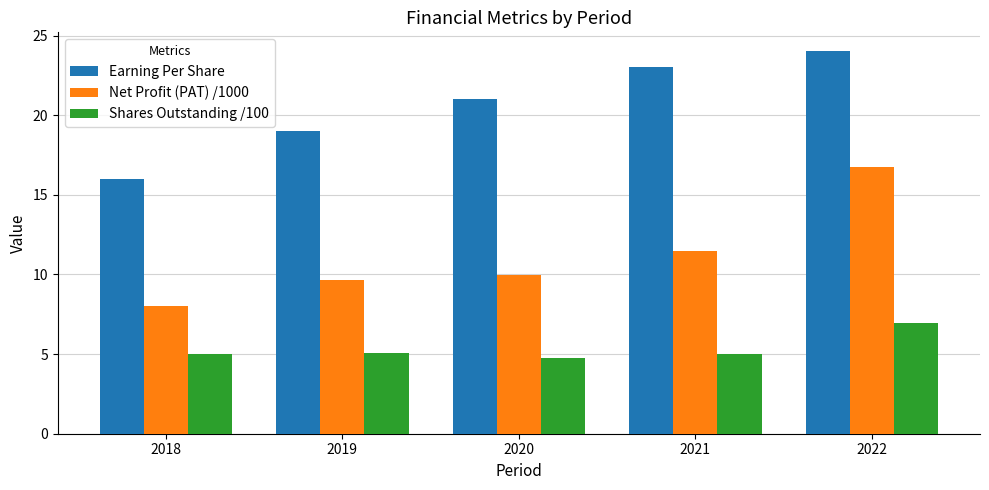

List the series in order of their overall mean, lowest first.

Shares Outstanding /100, Net Profit (PAT) /1000, Earning Per Share